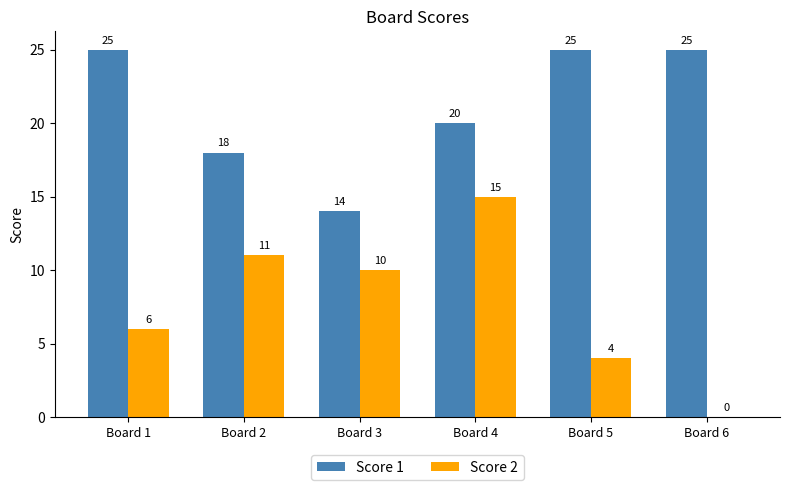

Reading left to right, what are all the values shown in this chart?

Score 1: 25	18	14	20	25	25
Score 2: 6	11	10	15	4	0